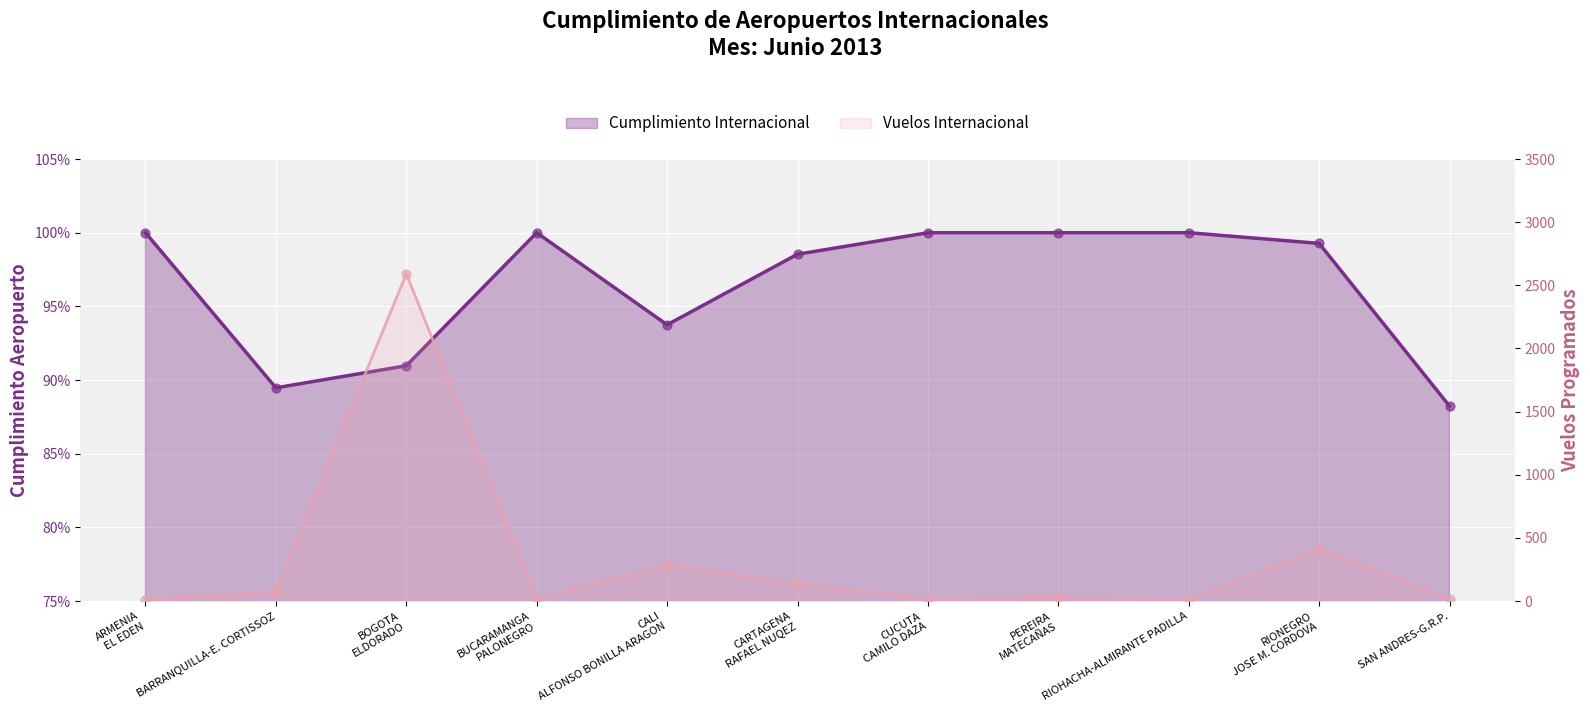

At which category is the sum across all series the highest?

BOGOTA ELDORADO